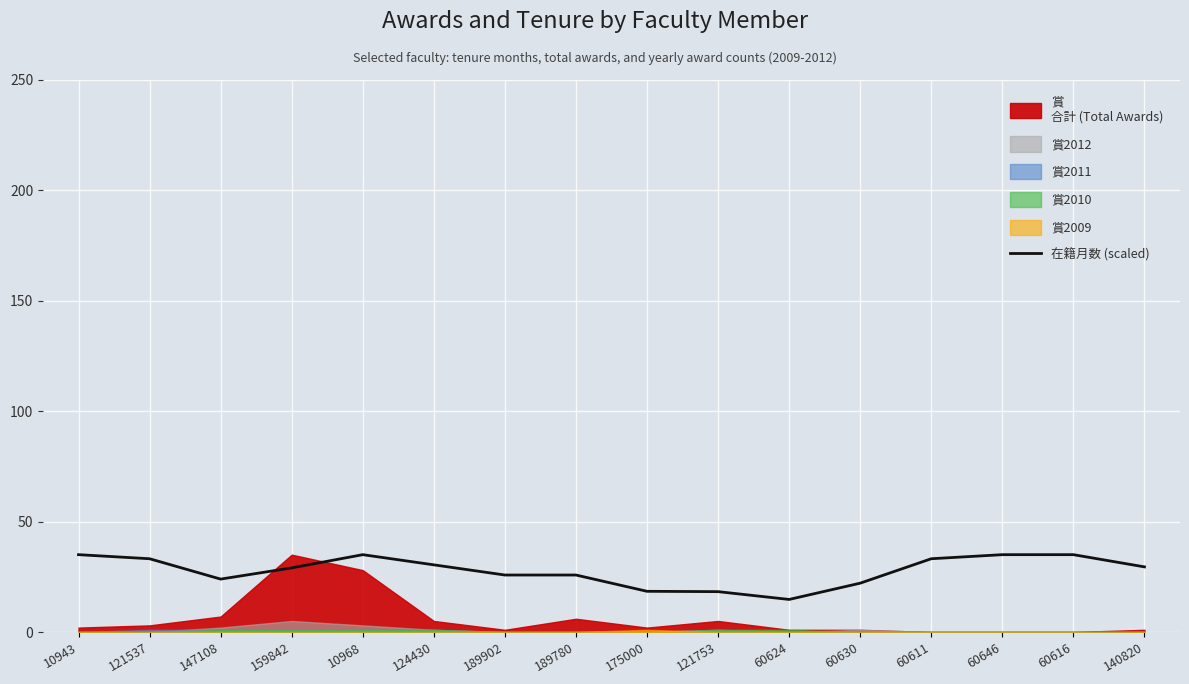

What is the sum of all values?

444.3